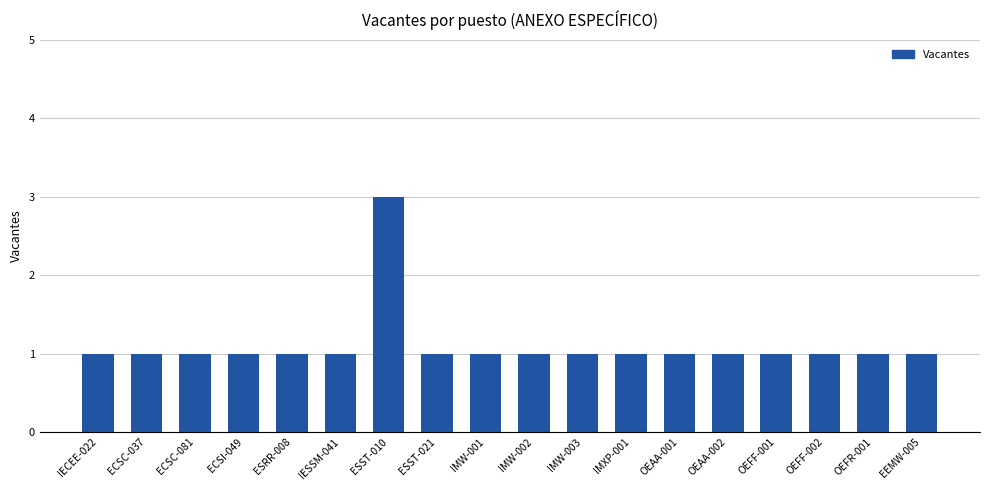

Which label corresponds to the largest value in the chart?

ESST-010